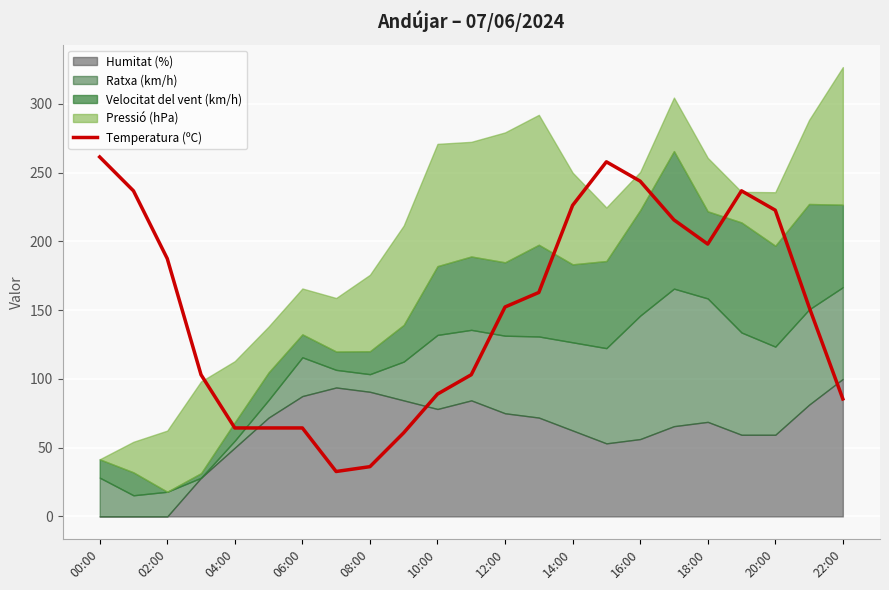

Reading right to left, extract all data points from this chart.

85.4	152.3	222.6	236.7	198.0	215.6	243.7	257.8	226.2	162.8	152.3	103.0	89.0	60.8	36.2	32.7	64.3	64.3	64.3	103.0	187.5	236.7	261.3